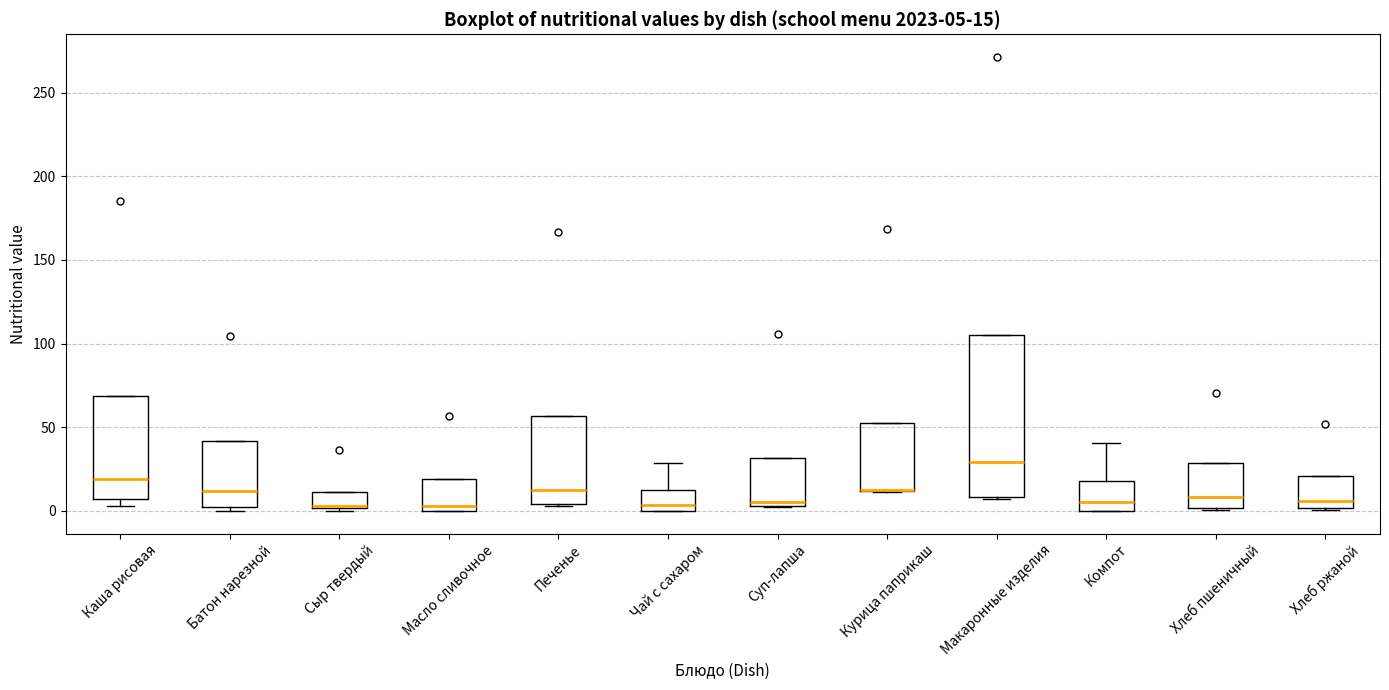

Comparing the boxes themselves (not the whiskers), which one is the tallest?

Макаронные изделия